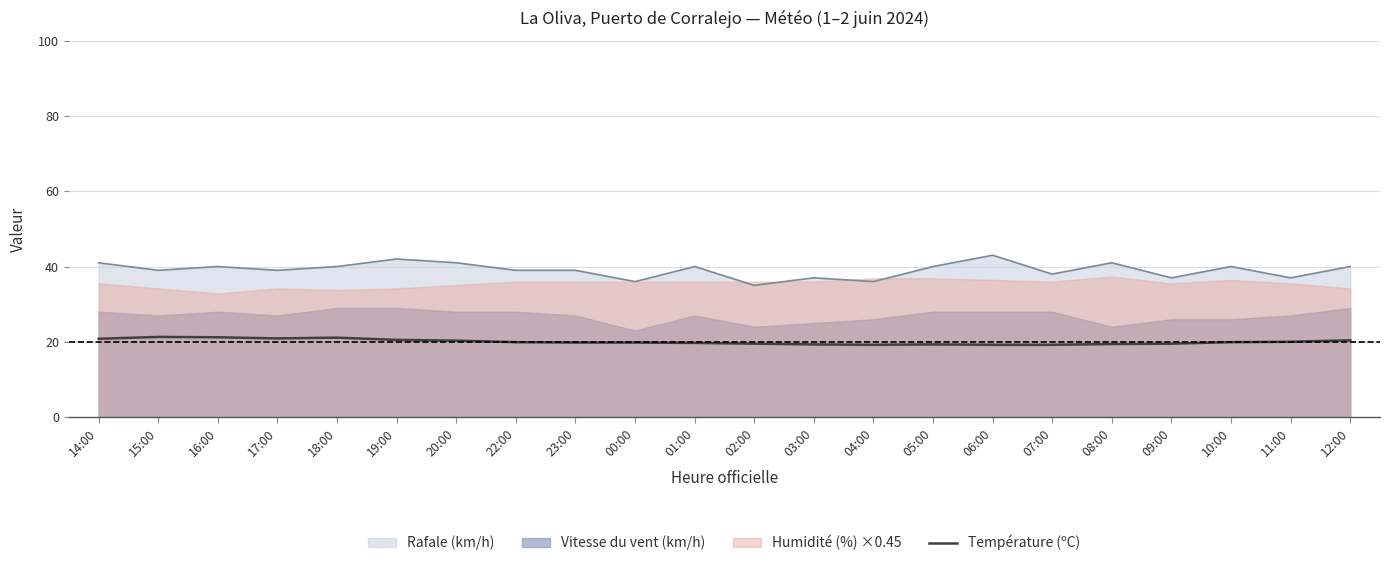

What is the sum of all values?

440.2